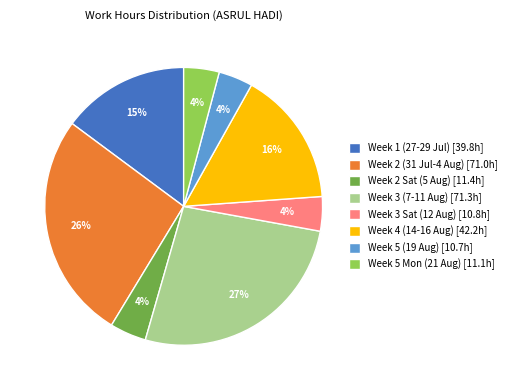

What is the ratio of the value at Week 3 (7-11 Aug) [71.3h] to the value at Week 1 (27-29 Jul) [39.8h]?

1.8